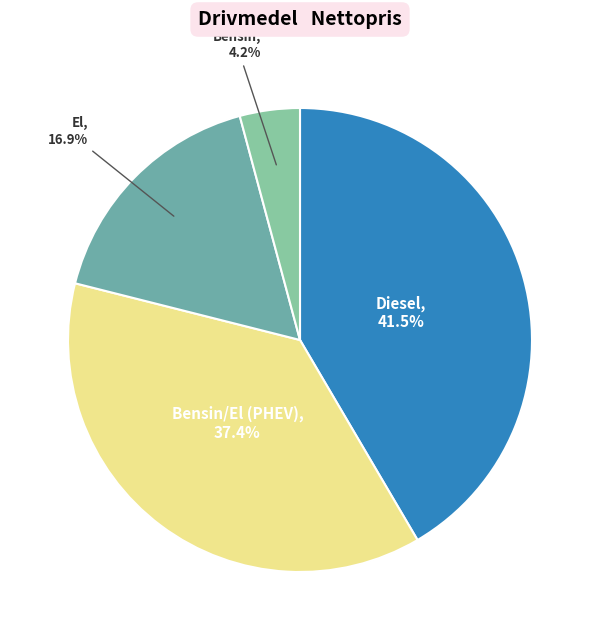

To the nearest percent, what is the difference between the largest and smallest slice percentages?

37%